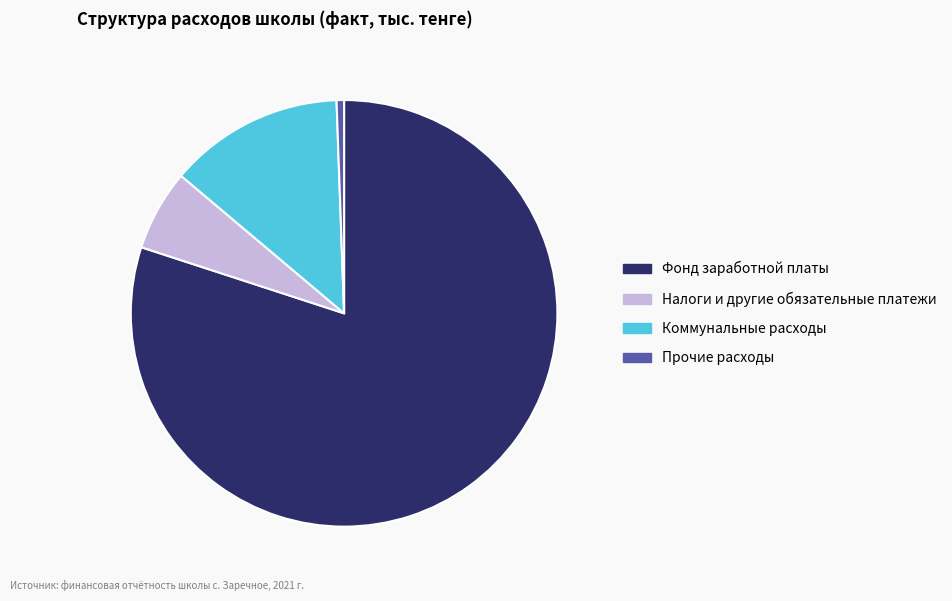

Is it true that Коммунальные расходы is 13% of the pie?

True